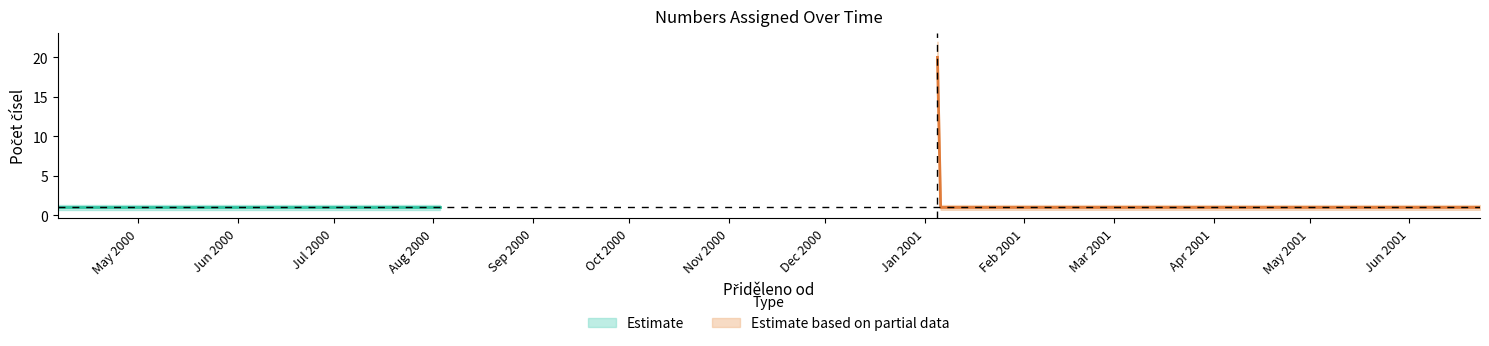

Read the Počet čísel lower value at 2000-04-22.

0.7